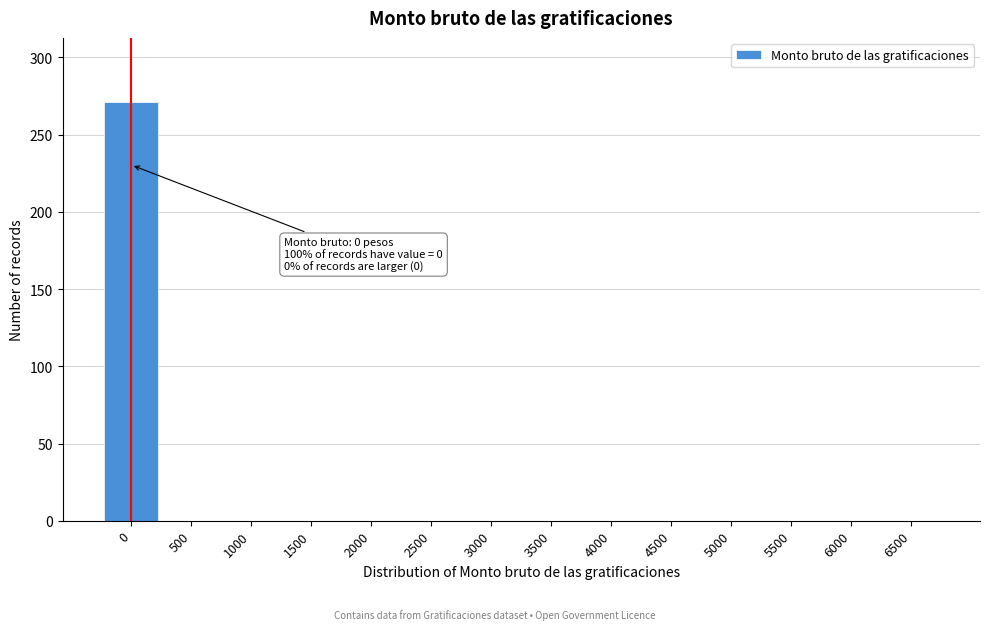

Reading left to right, what are all the values shown in this chart?

0=271	500=0	1000=0	1500=0	2000=0	2500=0	3000=0	3500=0	4000=0	4500=0	5000=0	5500=0	6000=0	6500=0